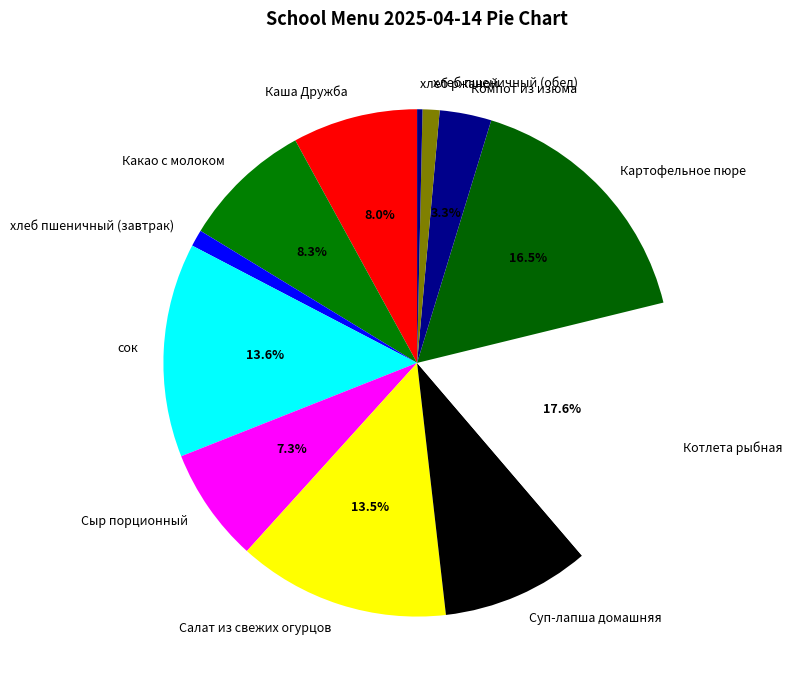

What portion of the pie excludes Котлета рыбная?

82.4%